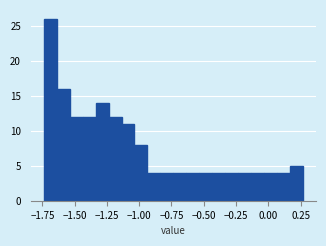

Read against the x-axis, roughly where is the centre of the tallest bar?

-1.70